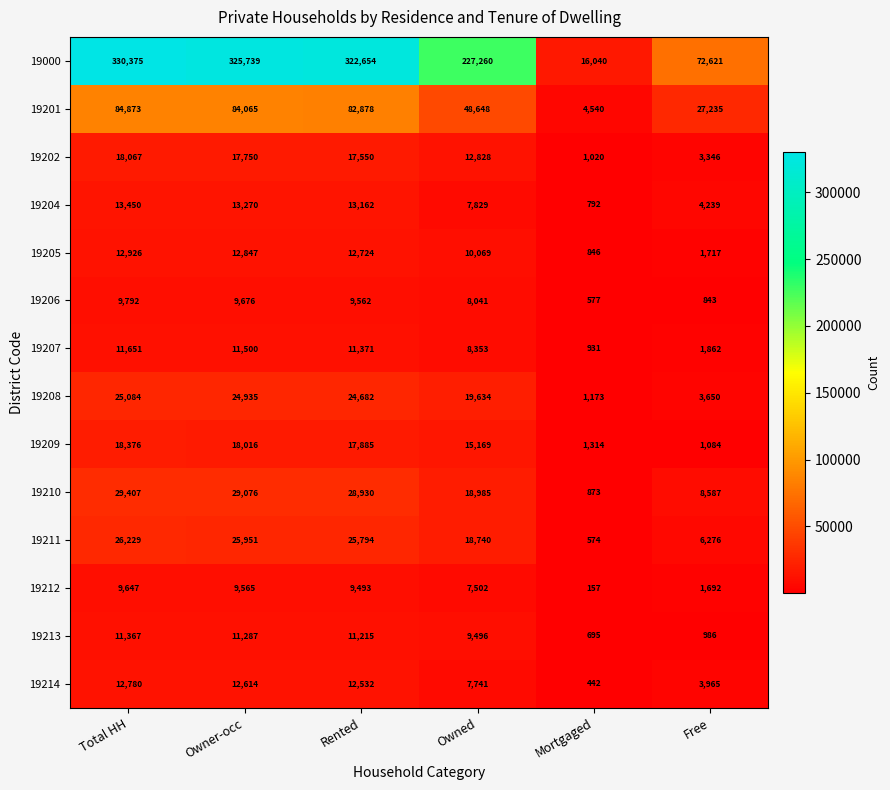

At which label does 19208 first exceed 24682?

Total HH